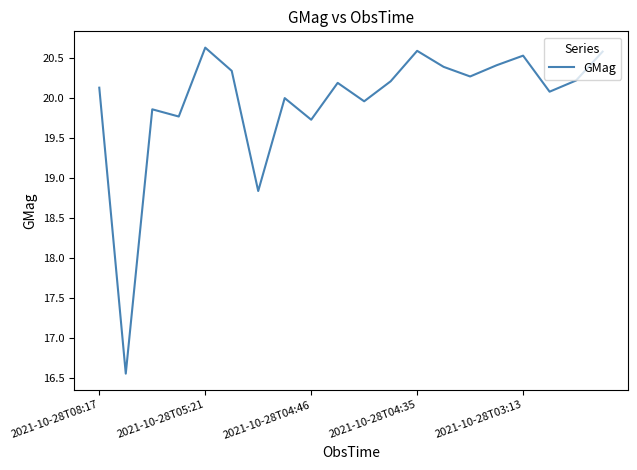

What is the minimum value shown in the chart?

16.6